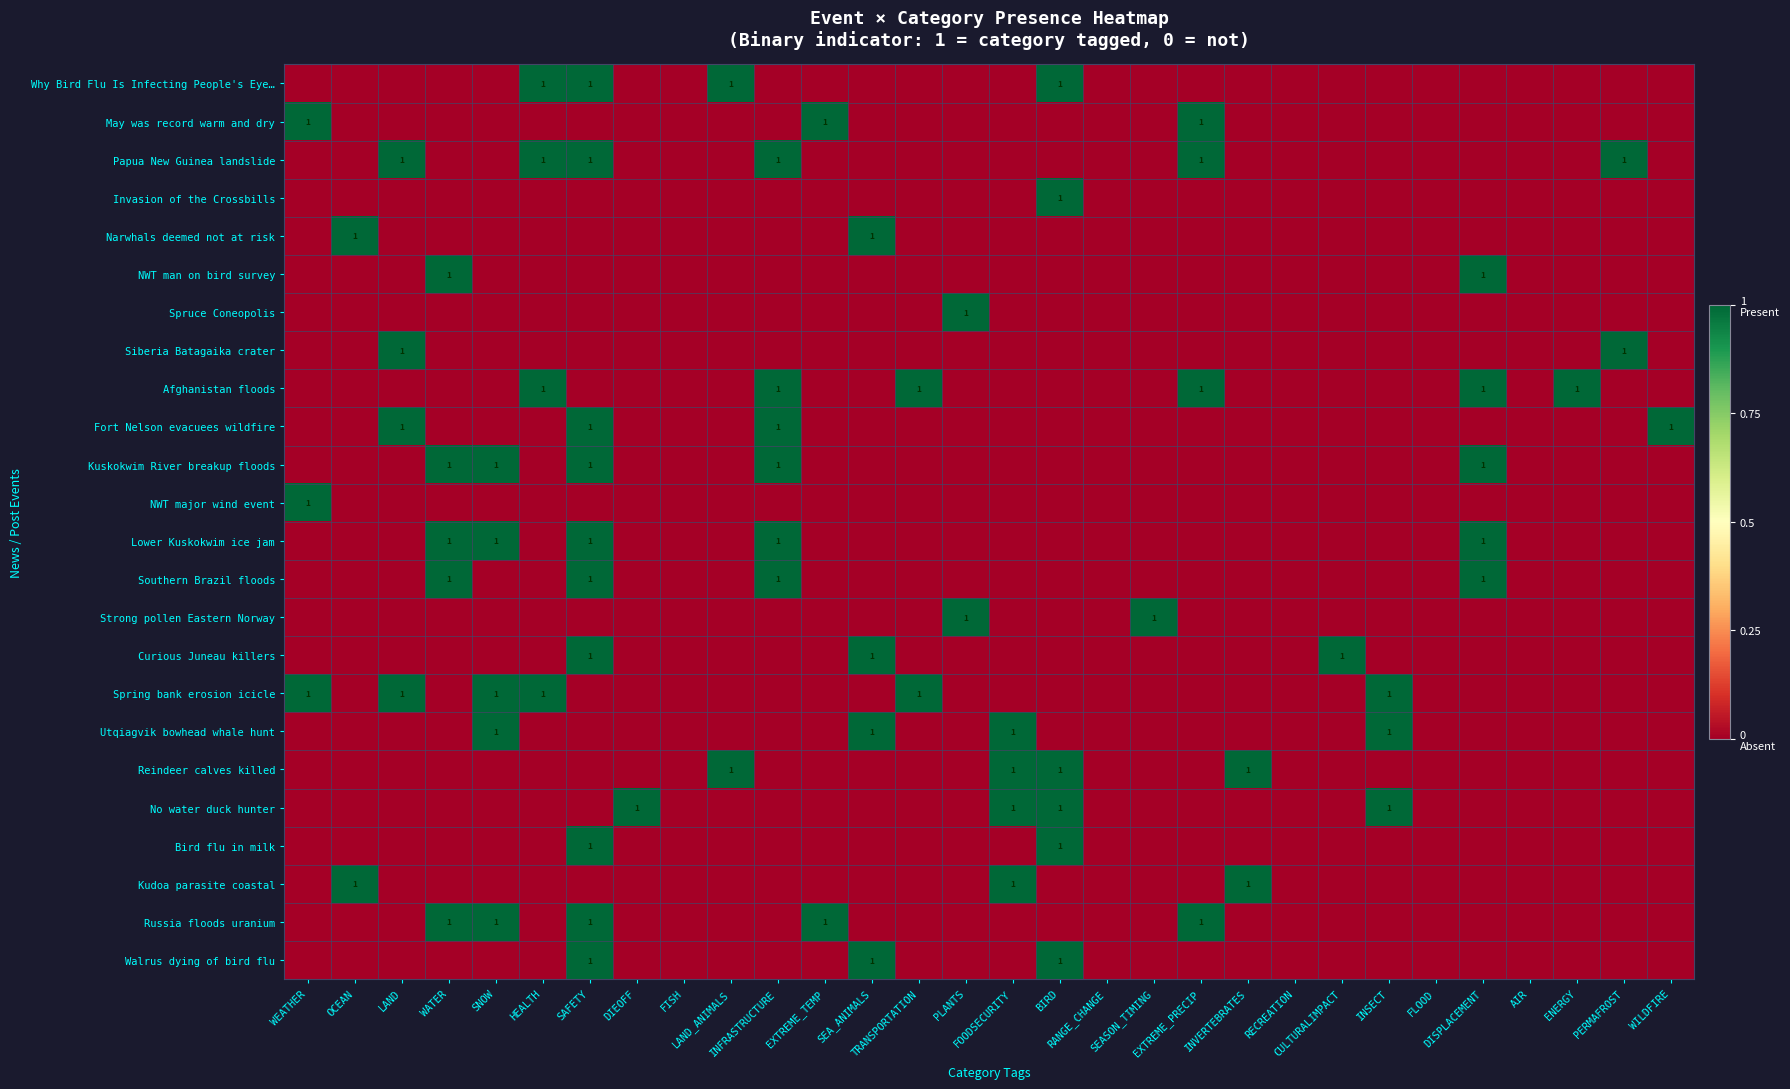

Which has a higher value, SAFETY or EXTREME_PRECIP?

SAFETY